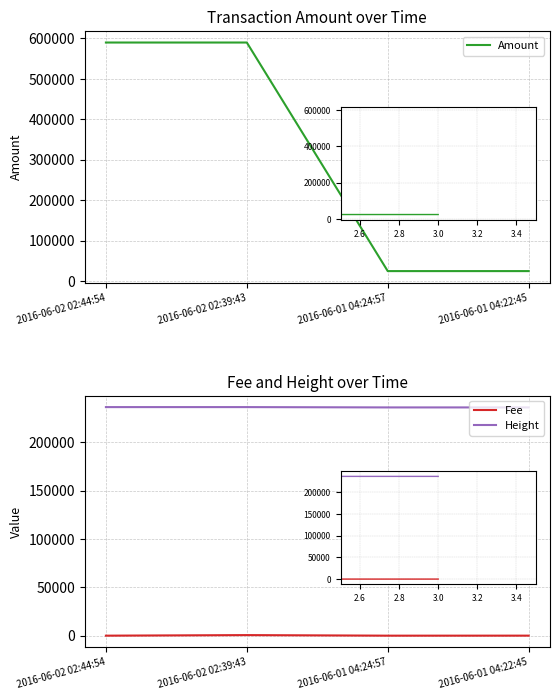

The Amount series shows 1017428.7 at 2016-06-02 02:39:43. True or false?

False